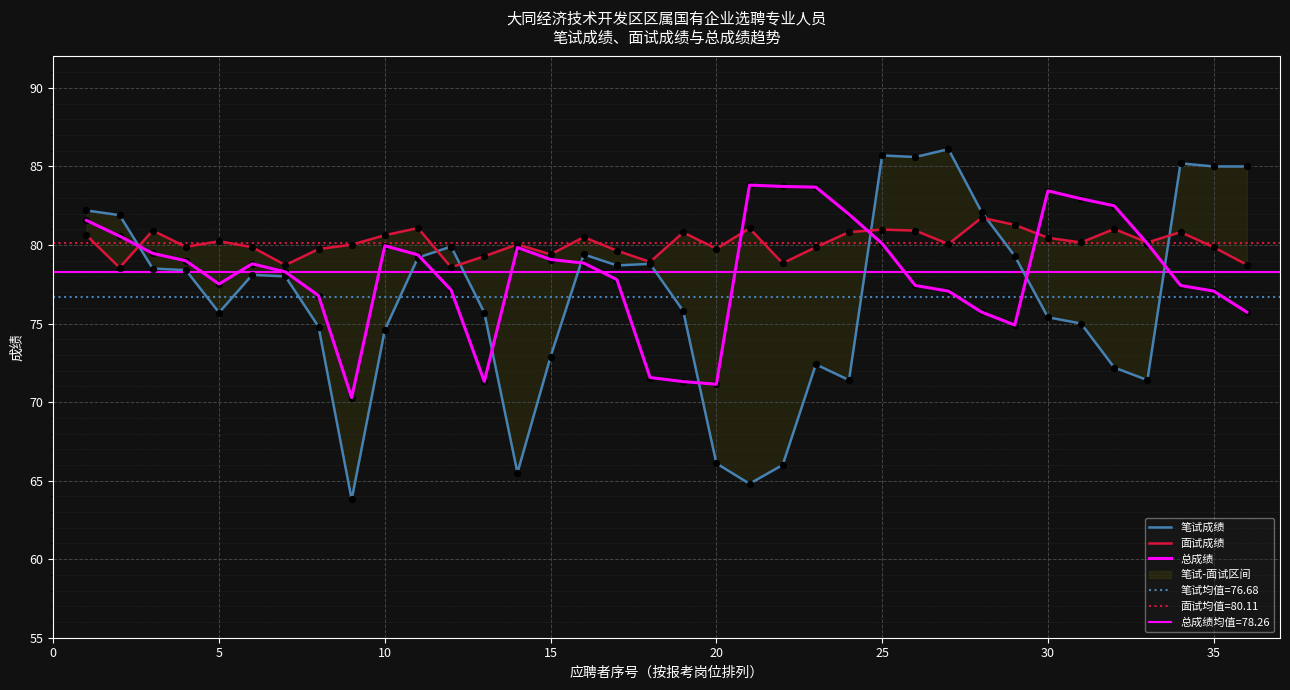

Which series contains the highest Y value?

笔试成绩